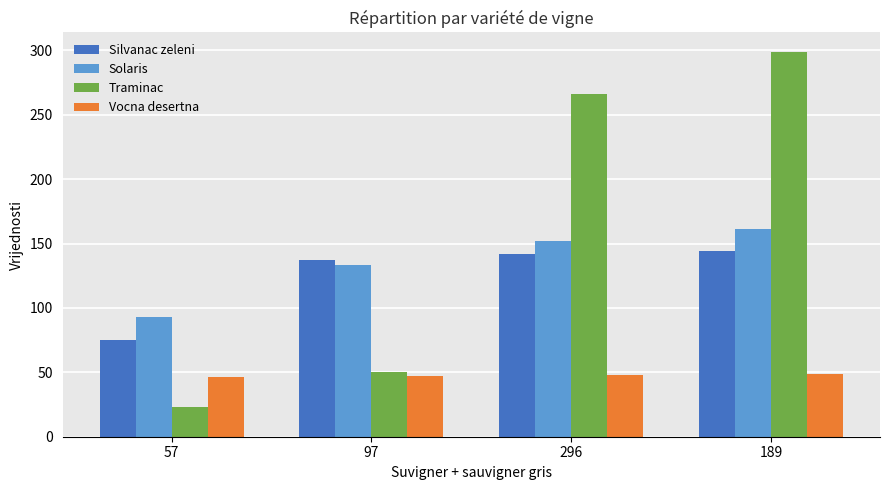

Is the value of Vocna desertna at 97 greater than the value of Solaris at 296?

No